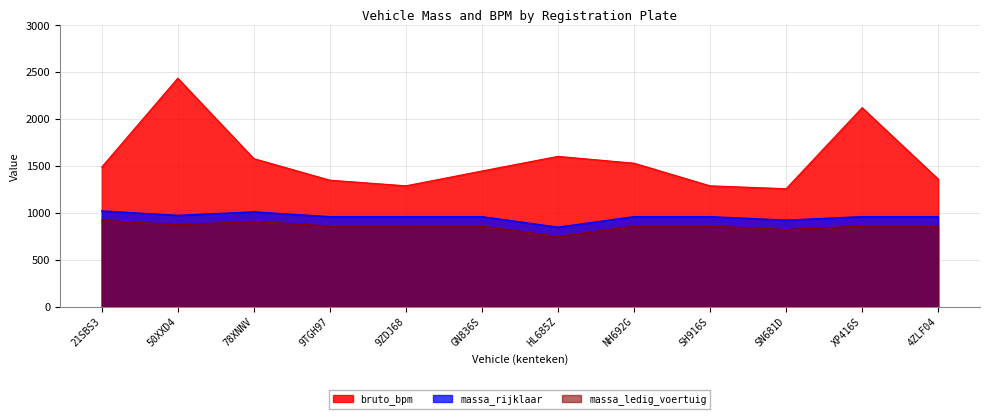

Reading right to left, extract all data points from this chart.

massa_rijklaar: 959	959	922	959	959	847	959	959	959	1010	973	1020
massa_ledig_voertuig: 859	859	822	859	859	747	859	859	859	910	873	920
bruto_bpm: 1360	2121	1257	1288	1529	1602	1446	1288	1348	1578	2435	1488